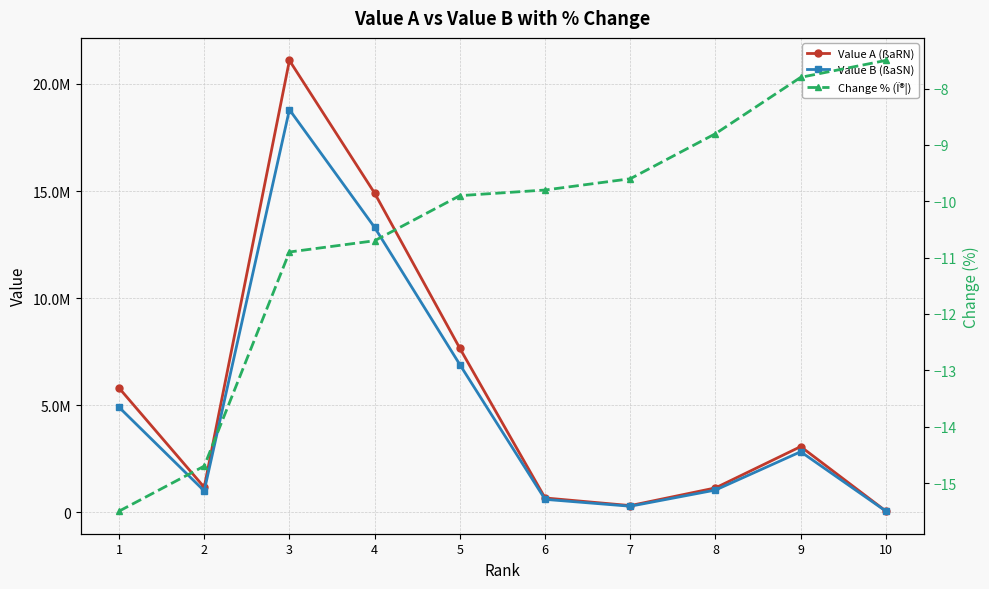

What is the sum of all Change % (Ï®¦) values?

-105.2